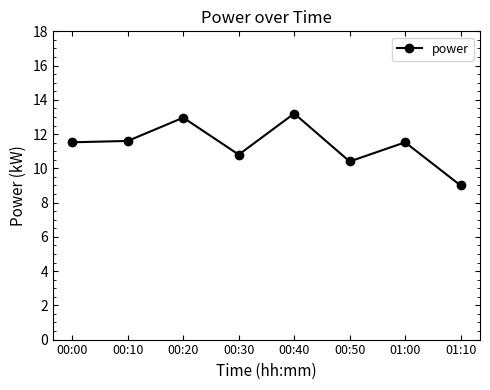

Is it true that the value at 00:40 is 13.2?

True